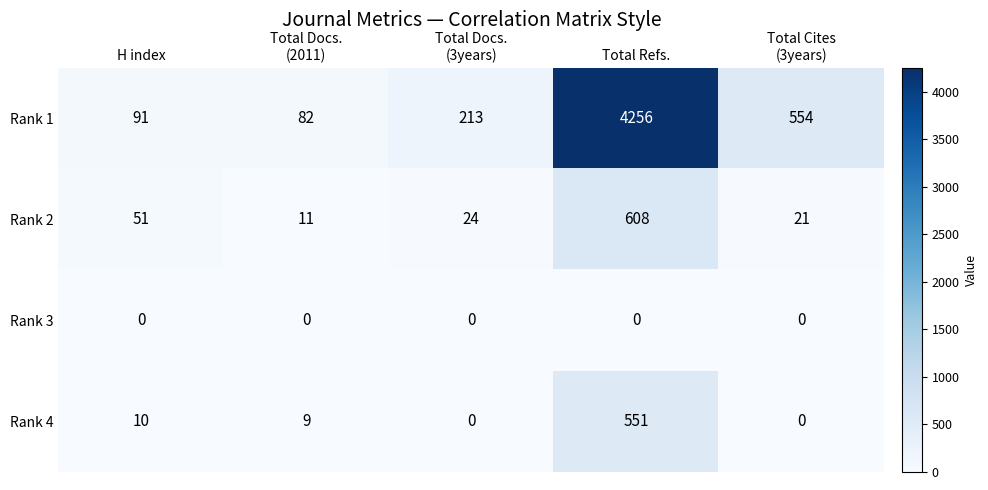

True or false: Rank 2 has a value of 977 at Total Refs..

False